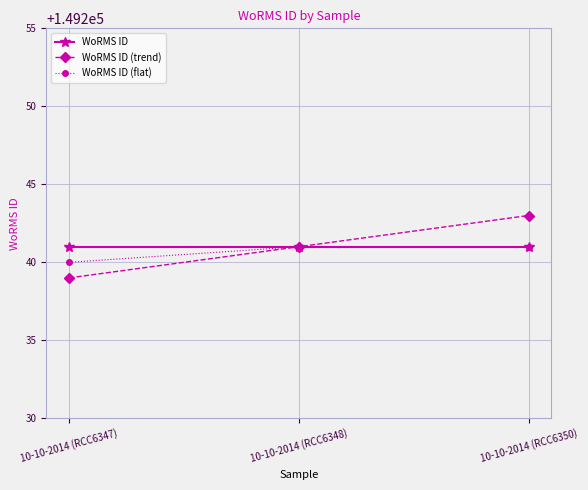

What is the average value of the WoRMS ID (trend) series?

149241